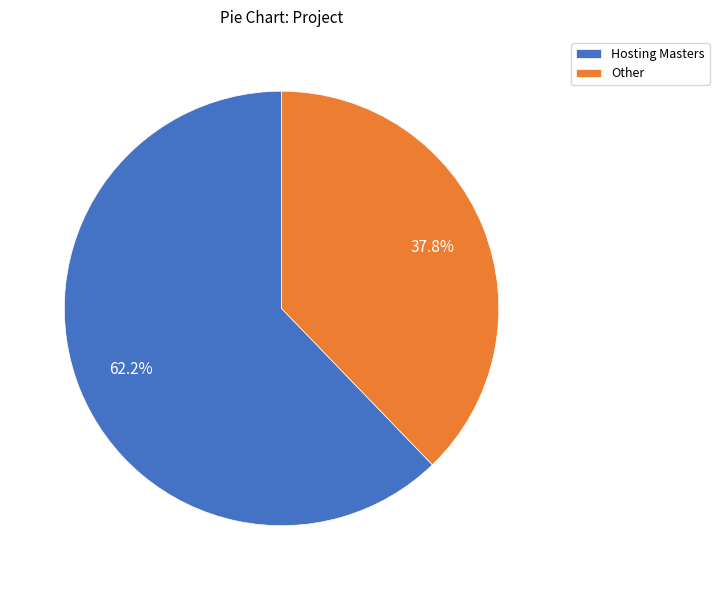

Is it true that Hosting Masters is 41% of the pie?

False